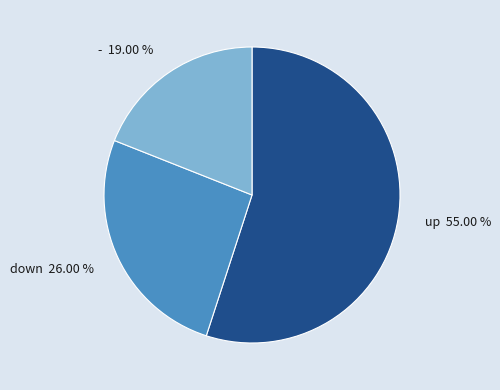

How many slices are in this pie chart?

3